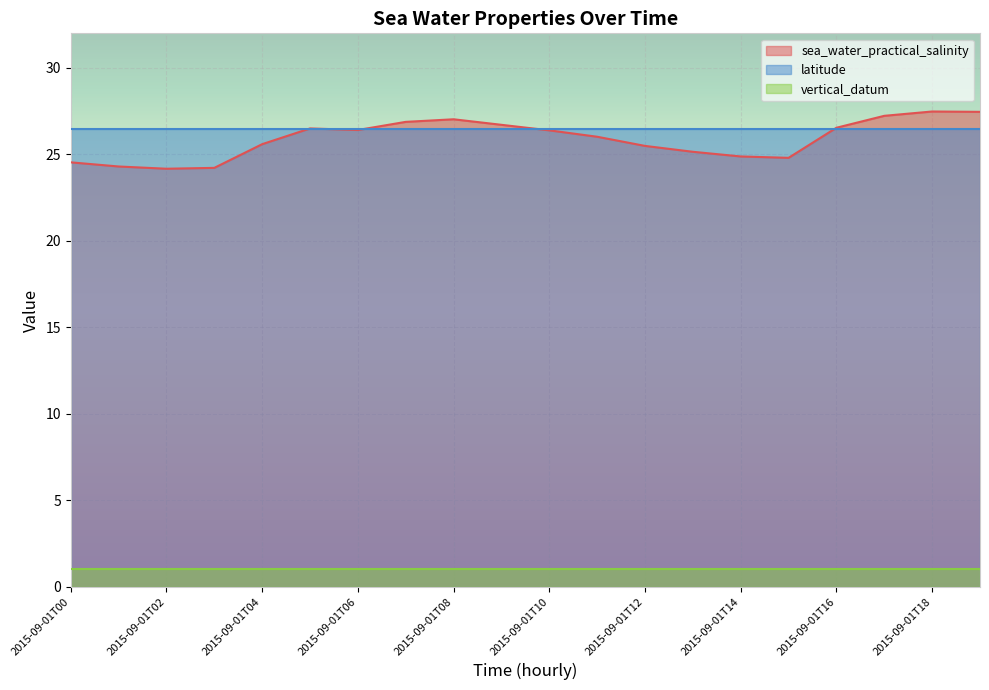

What is the approximate value of sea_water_practical_salinity at 2015-09-01T03?

24.2